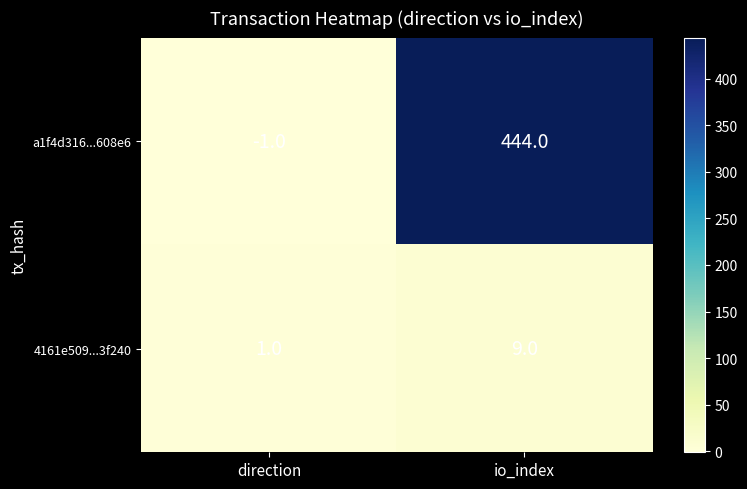

The a1f4d316...608e6 series shows -1 at direction. True or false?

True